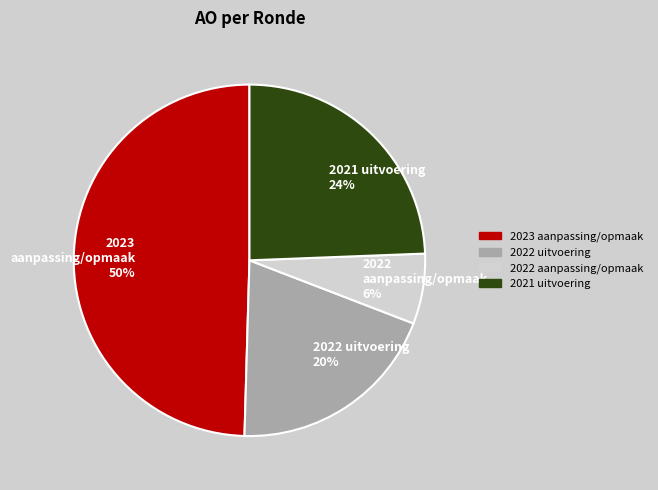

Approximately how many times larger is the value at 2022 uitvoering 20% compared to 2023 aanpassing/opmaak 50%?

0.4